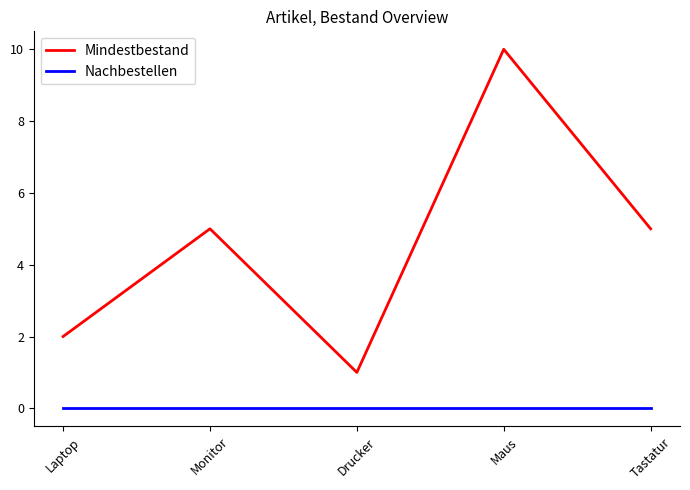

Which series has the largest total across all categories?

Mindestbestand